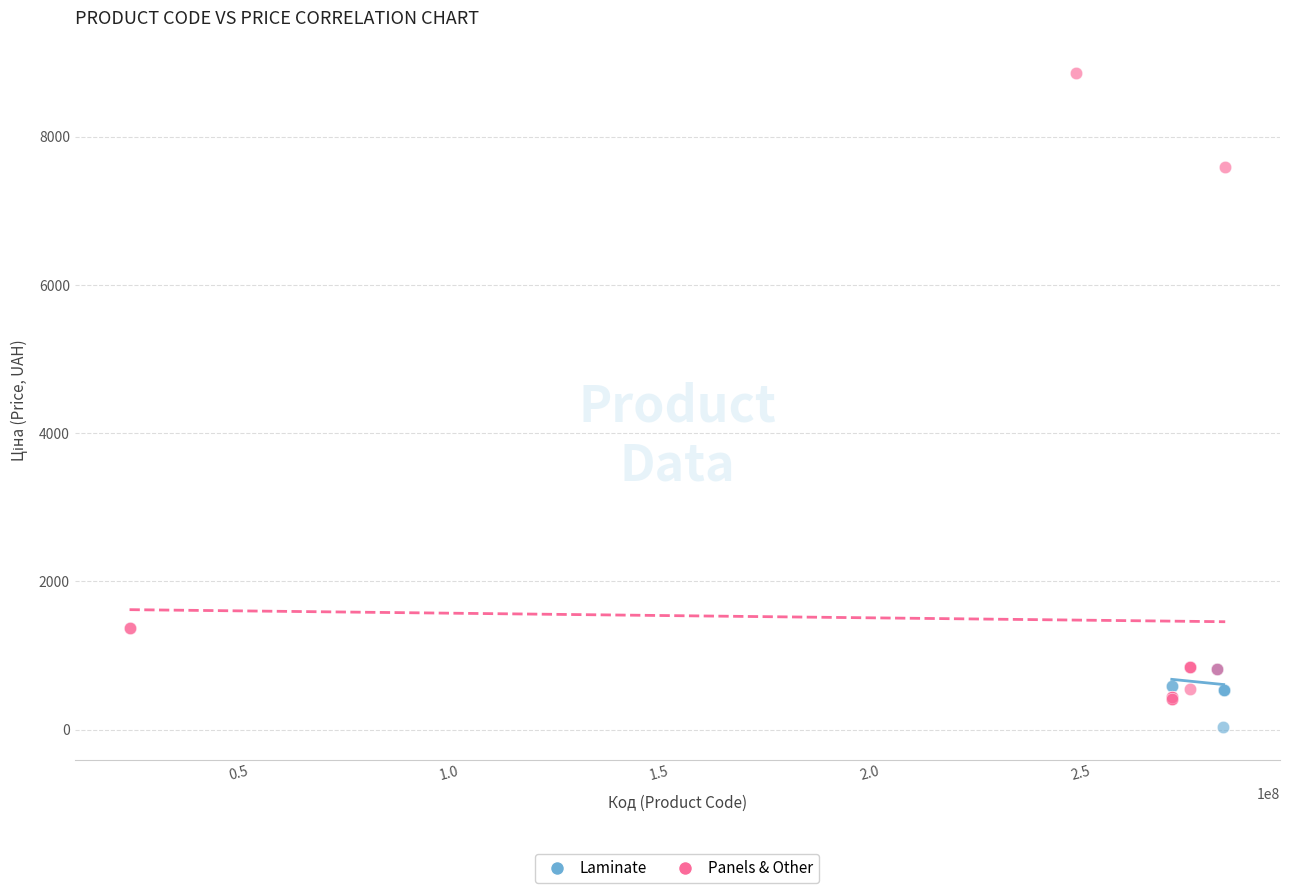

Which series contains the highest Y value?

Panels & Other